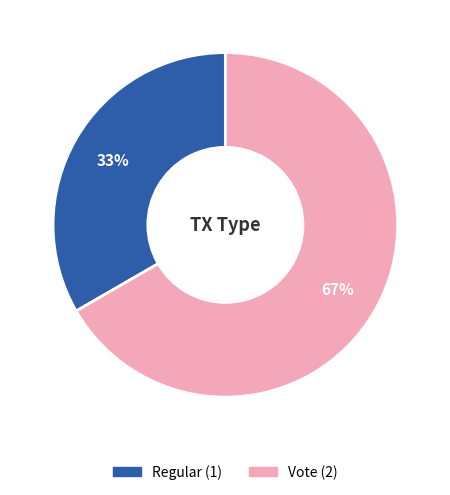

What is the largest slice in the pie chart?

Vote